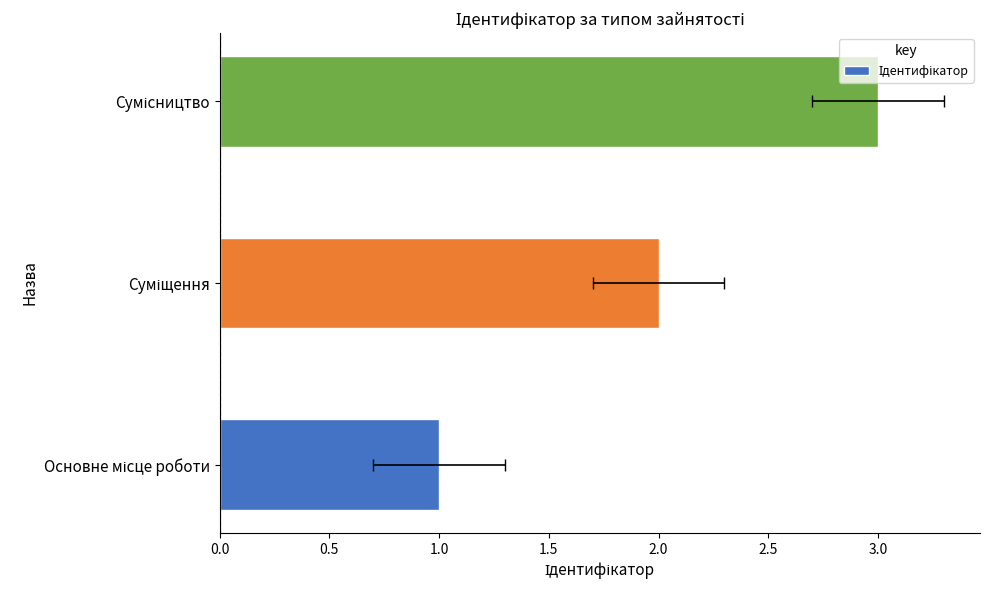

What is the value of the 3rd bar from the left?

3